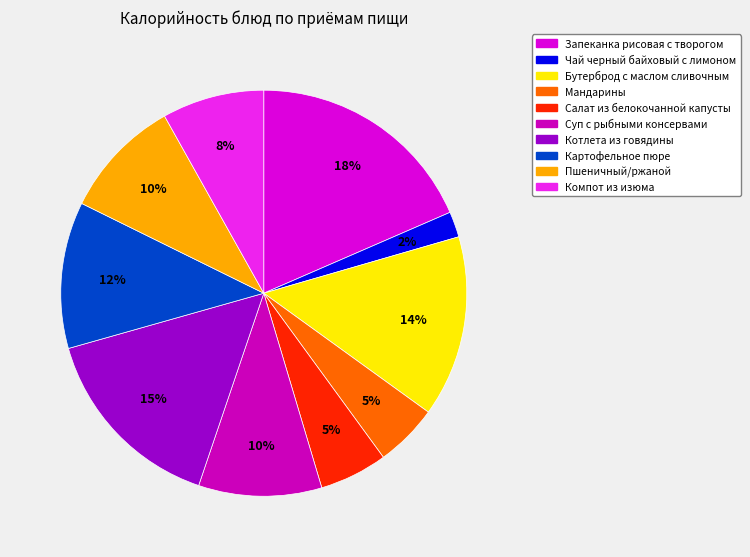

The Бутерброд с маслом сливочным slice represents 14% of the pie. True or false?

True